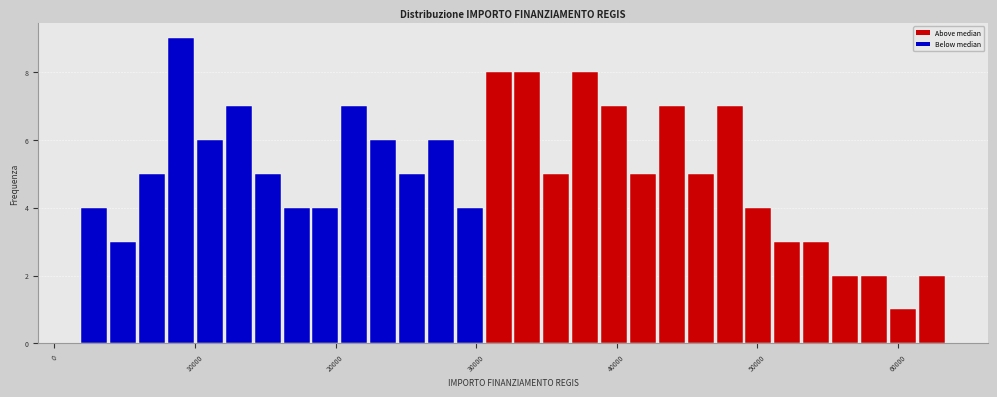

Read against the x-axis, roughly where is the centre of the tallest bar?

9000